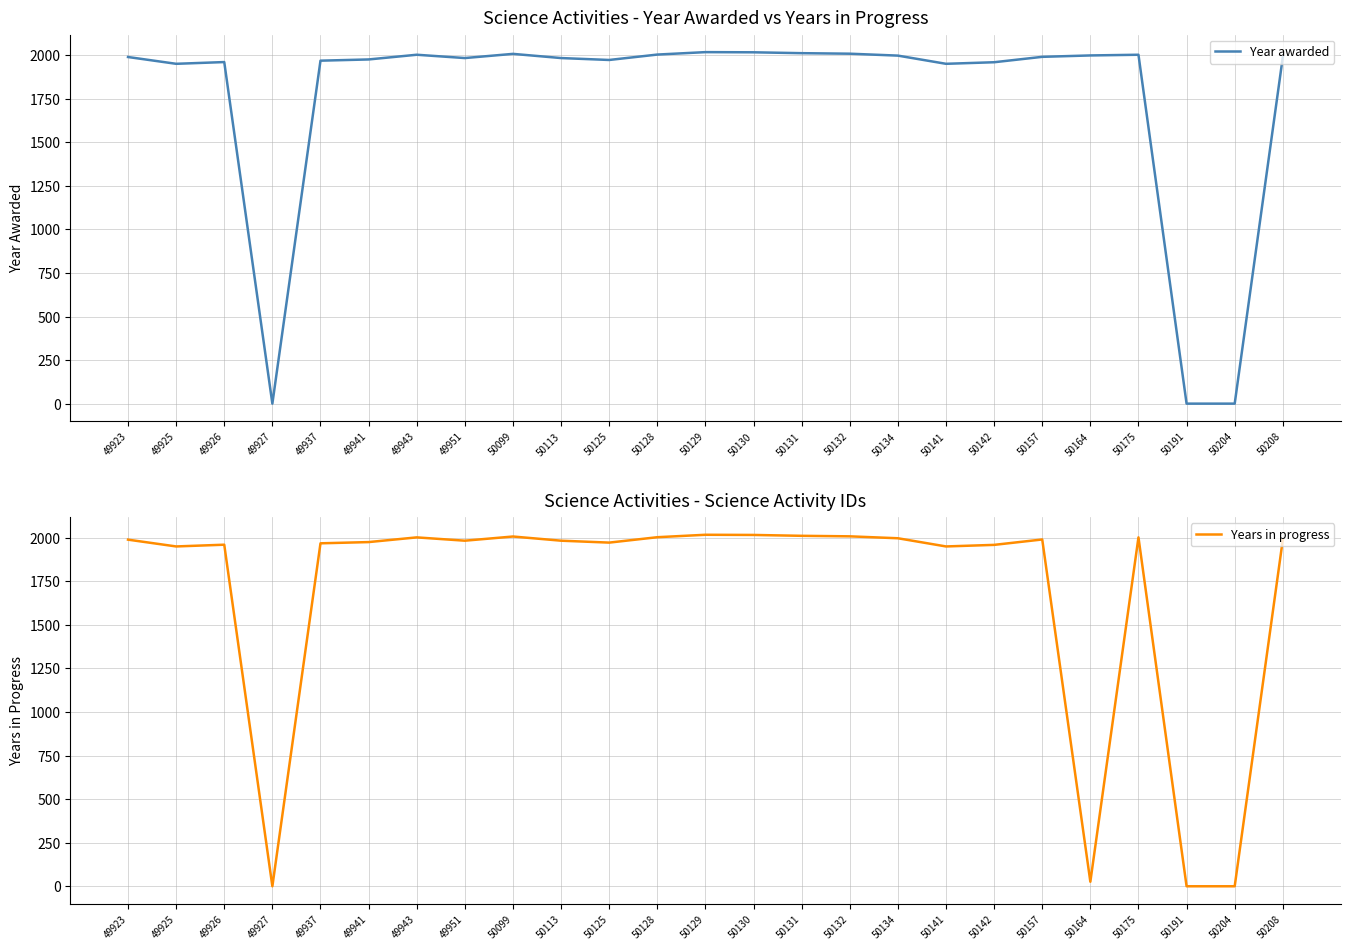

Rank the series by their average value, from highest to lowest.

Year awarded, Years in progress